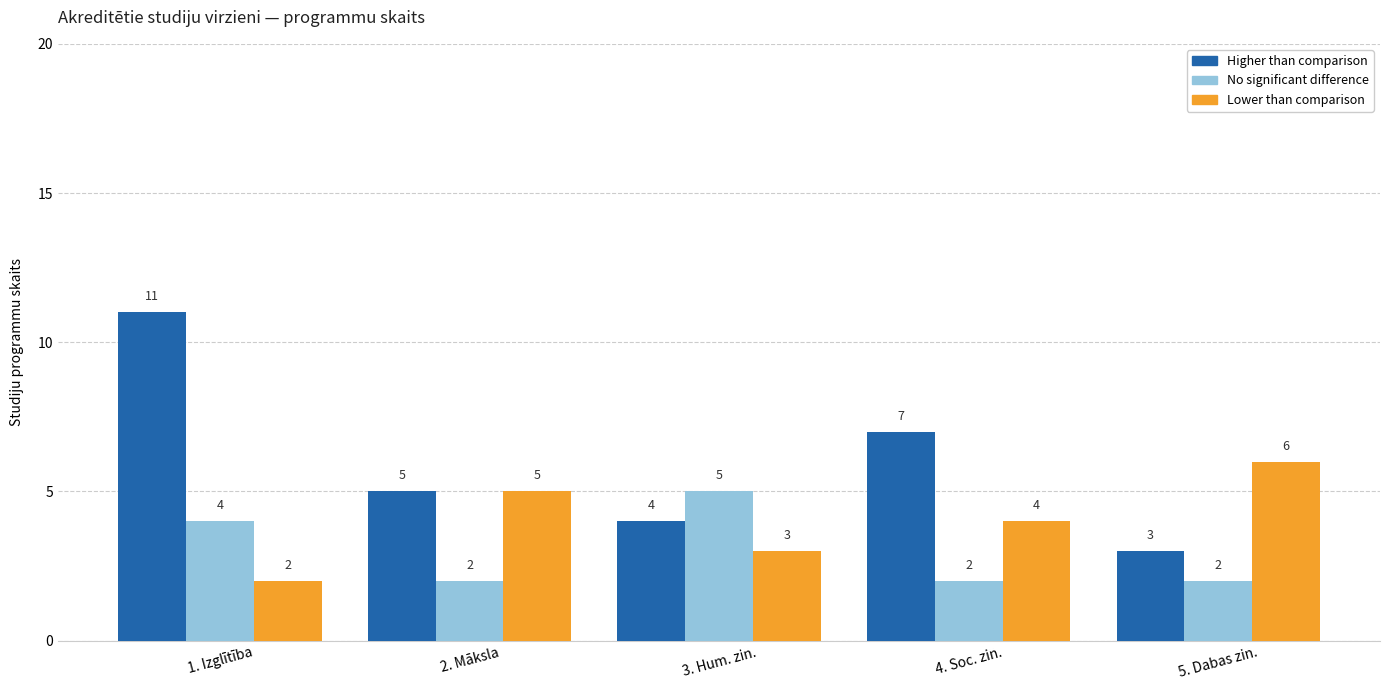

True or false: Lower than comparison has a value of 2 at 1. Izglītība.

True